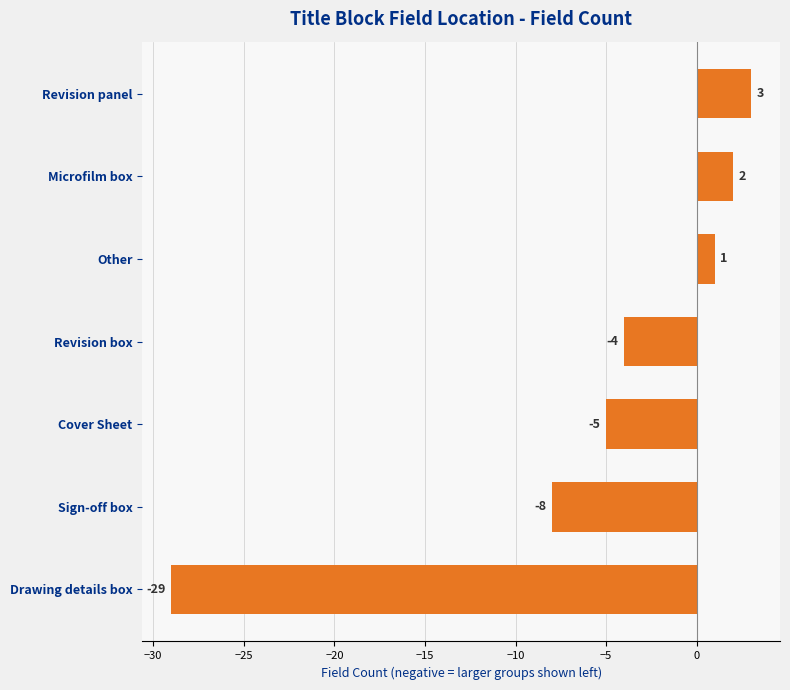

Which category has the lowest value across all series?

Drawing details box